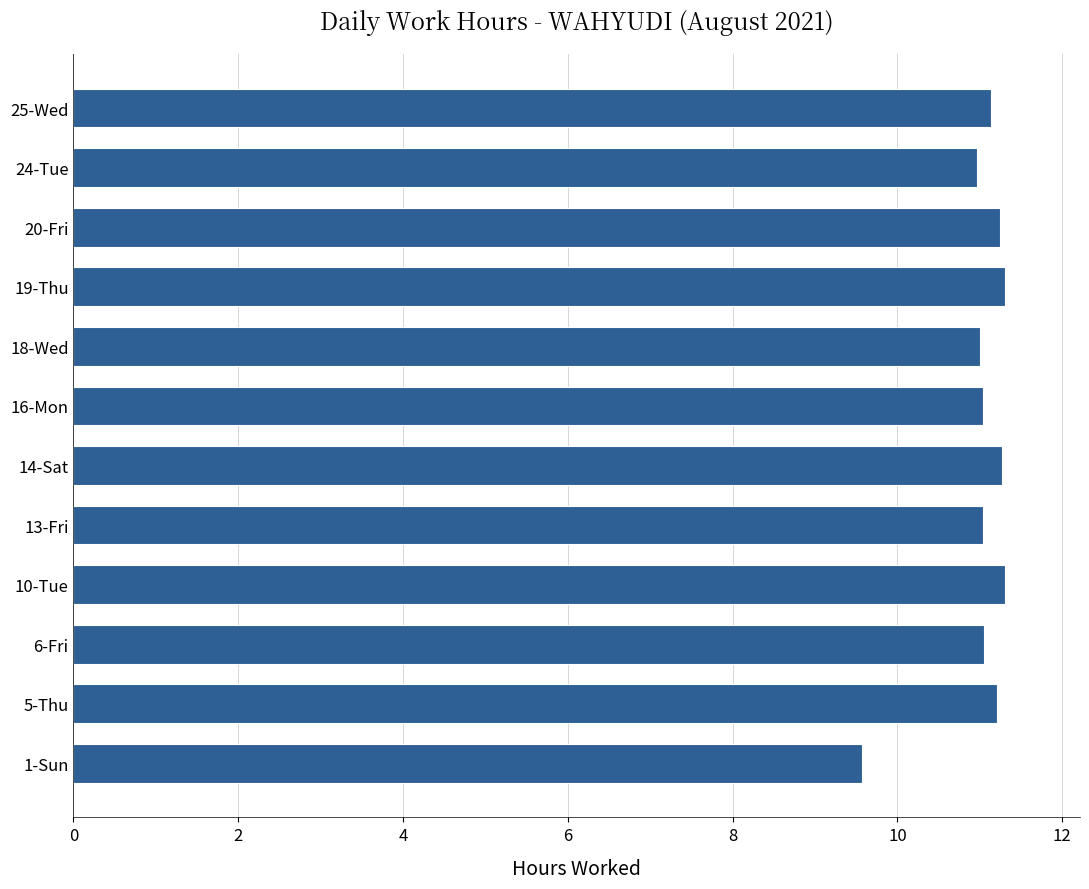

Count the number of categories in the chart.

12